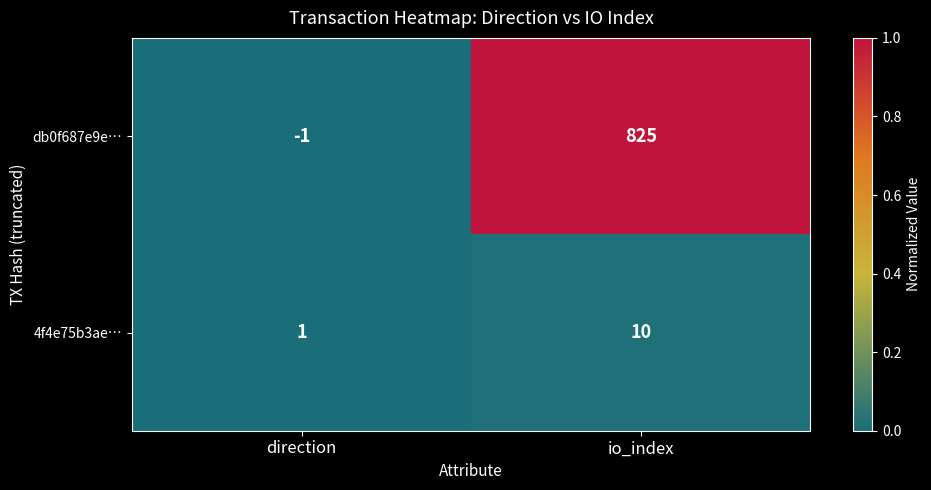

Reading left to right, list all the values displayed in this chart.

db0f687e9e…: -1	825
4f4e75b3ae…: 1	10